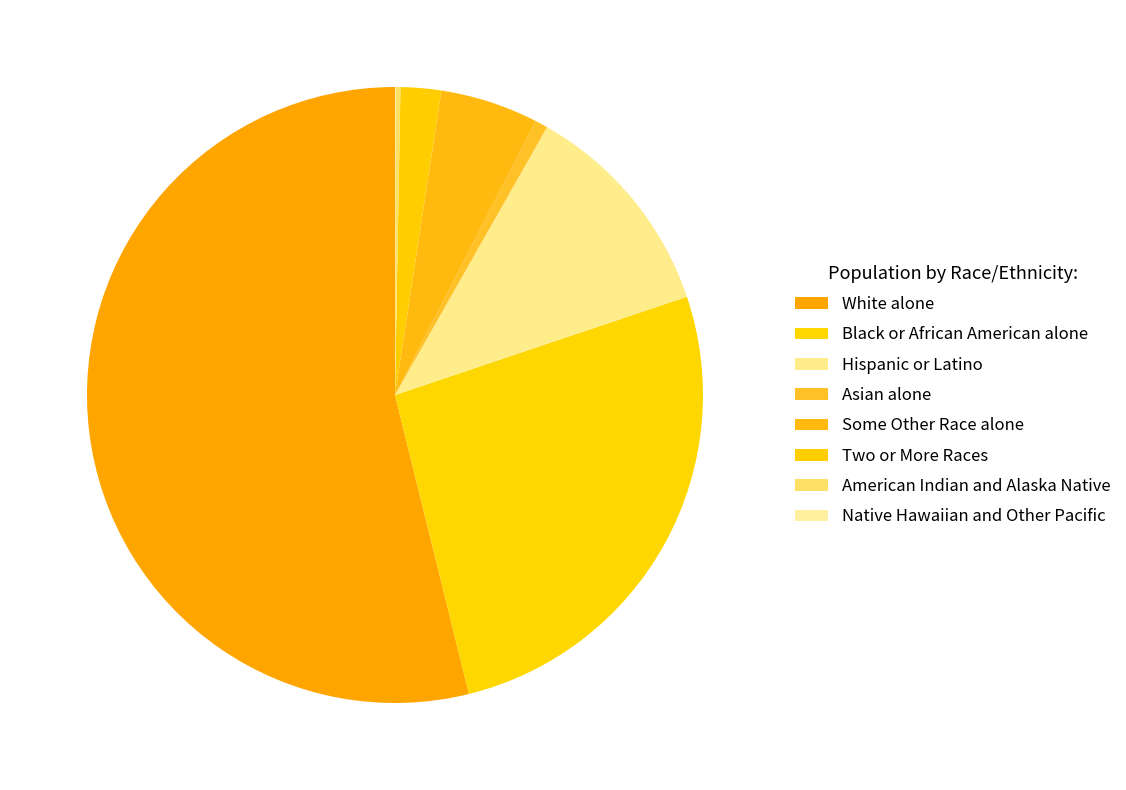

Is Native Hawaiian and Other Pacific the majority of the pie?

No